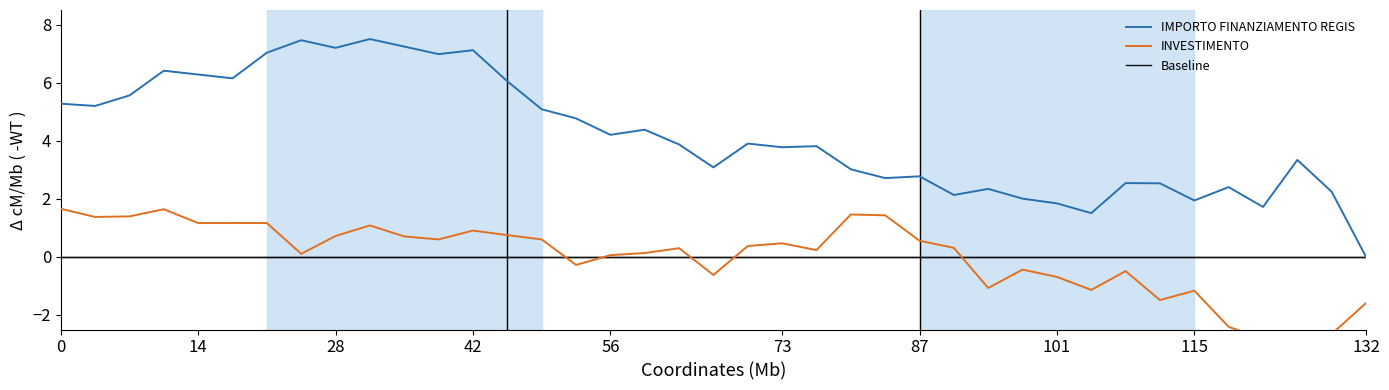

What is the maximum value for INVESTIMENTO?

1.7